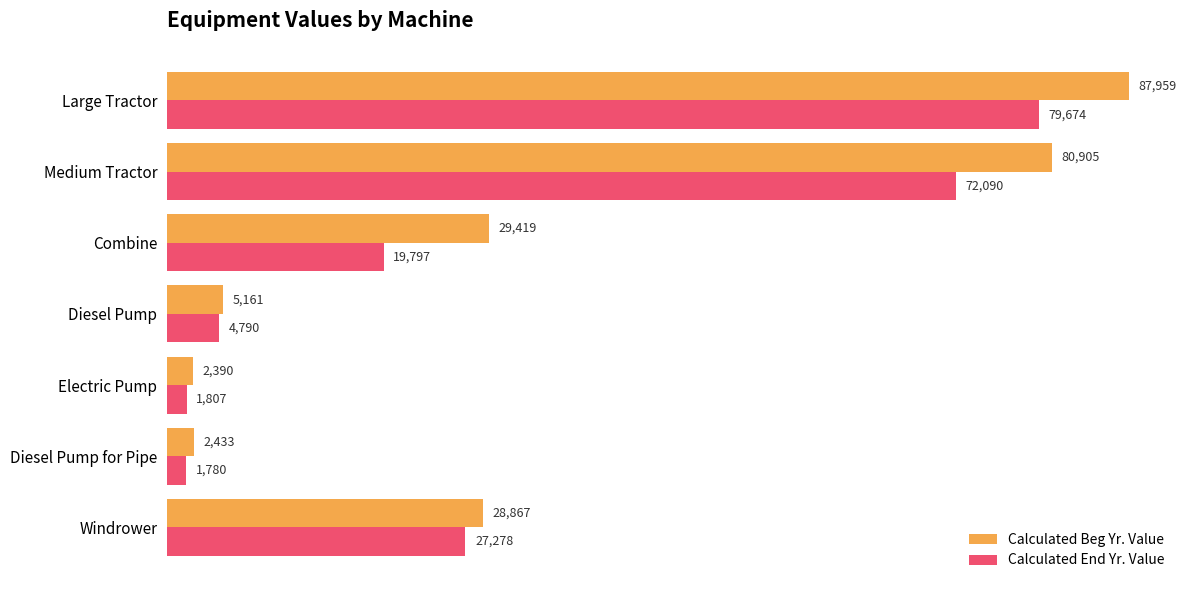

Which series has the largest range (max minus min)?

Calculated Beg Yr. Value